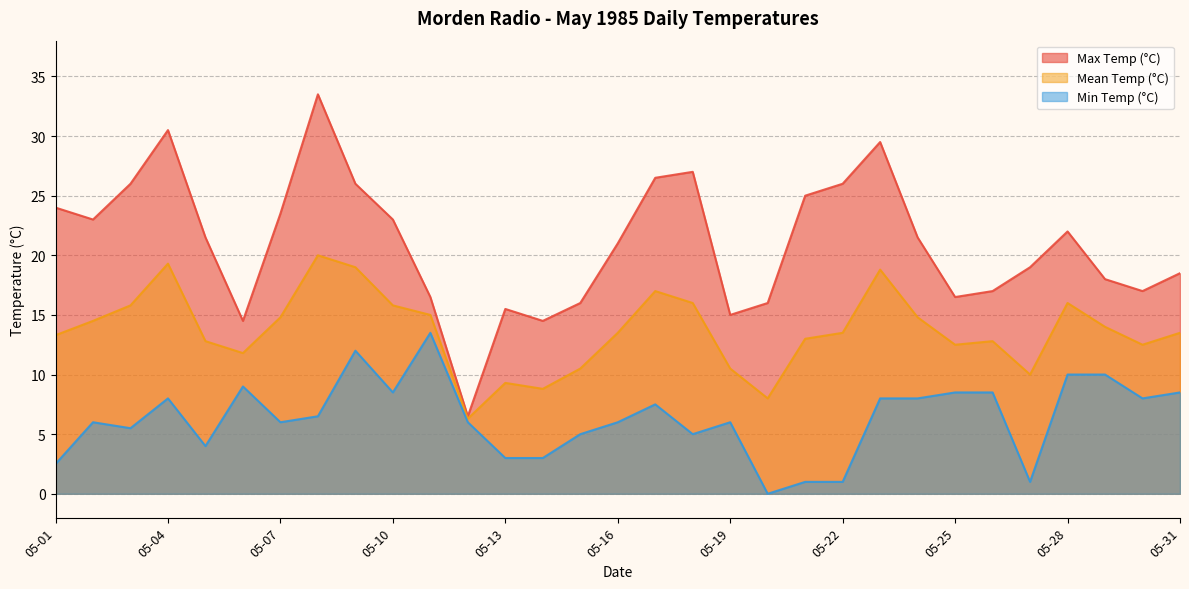

True or false: Max Temp (°C) and Min Temp (°C) intersect in this chart.

False